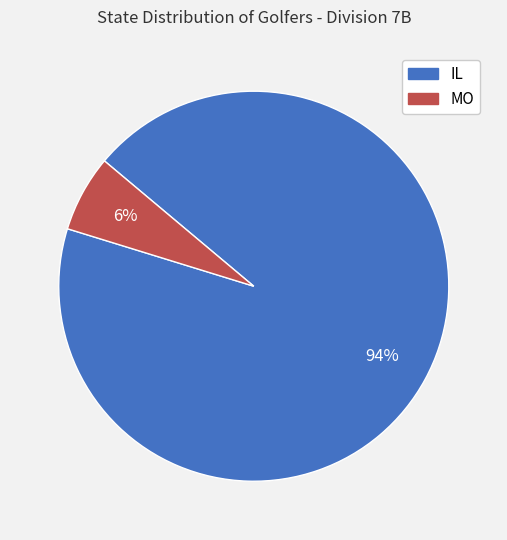

What is the smallest slice in the pie chart?

MO